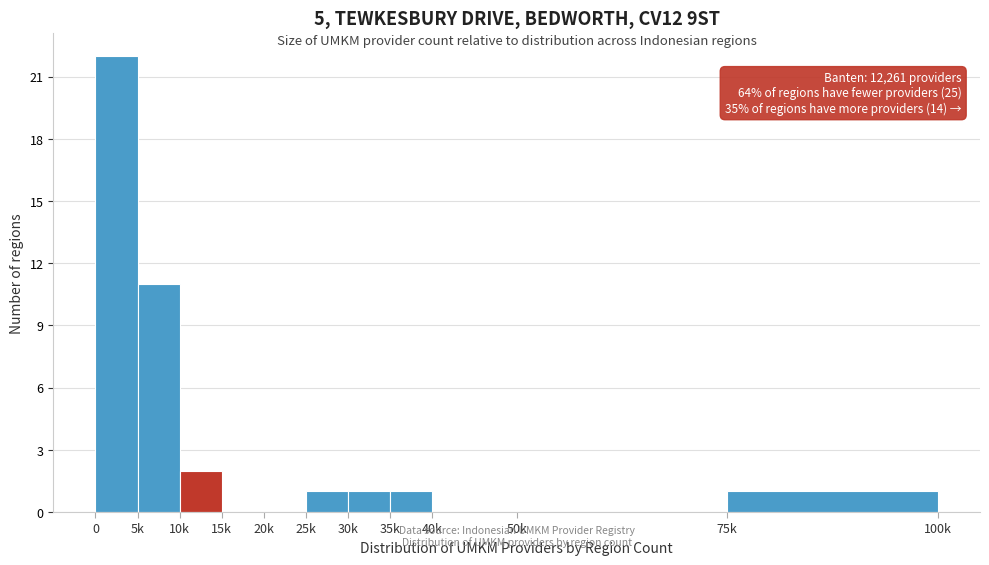

Reading right to left, transcribe all the data shown in this chart.

75k=1	50k=0	40k=0	35k=1	30k=1	25k=1	20k=0	15k=0	10k=2	5k=11	0=22